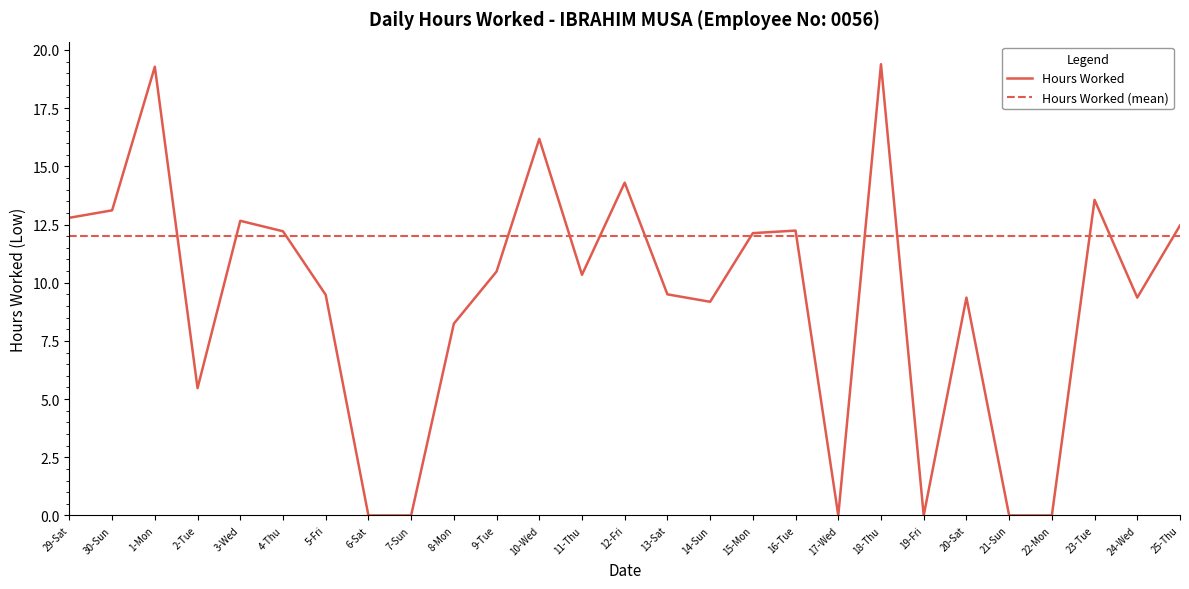

How many positive values are there?

21